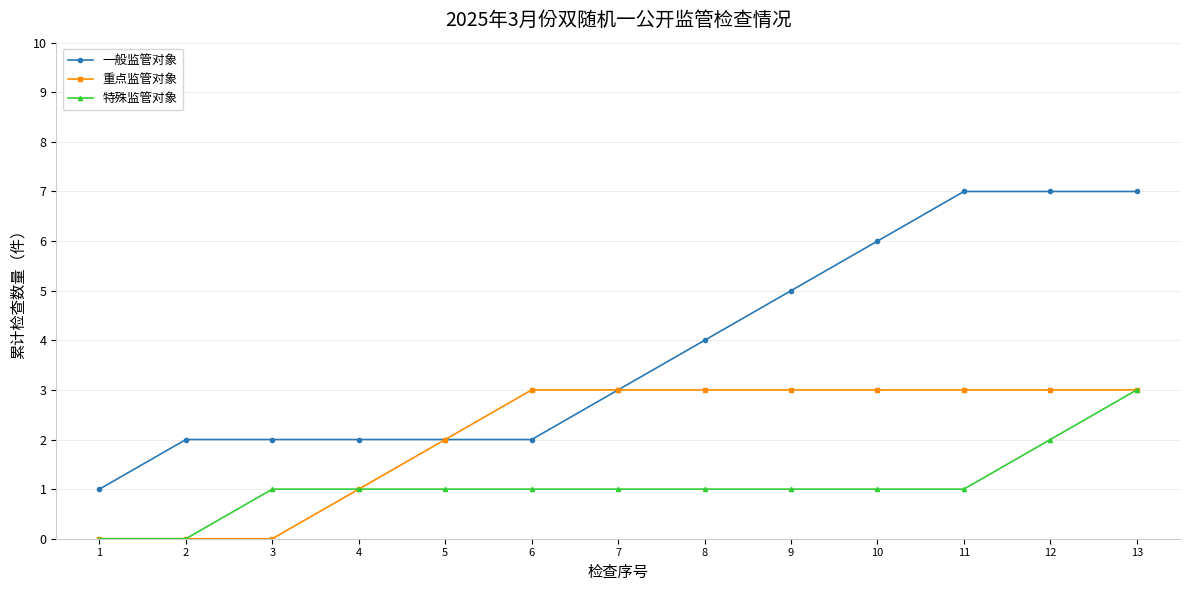

What is the highest value of the 一般监管对象 series?

7